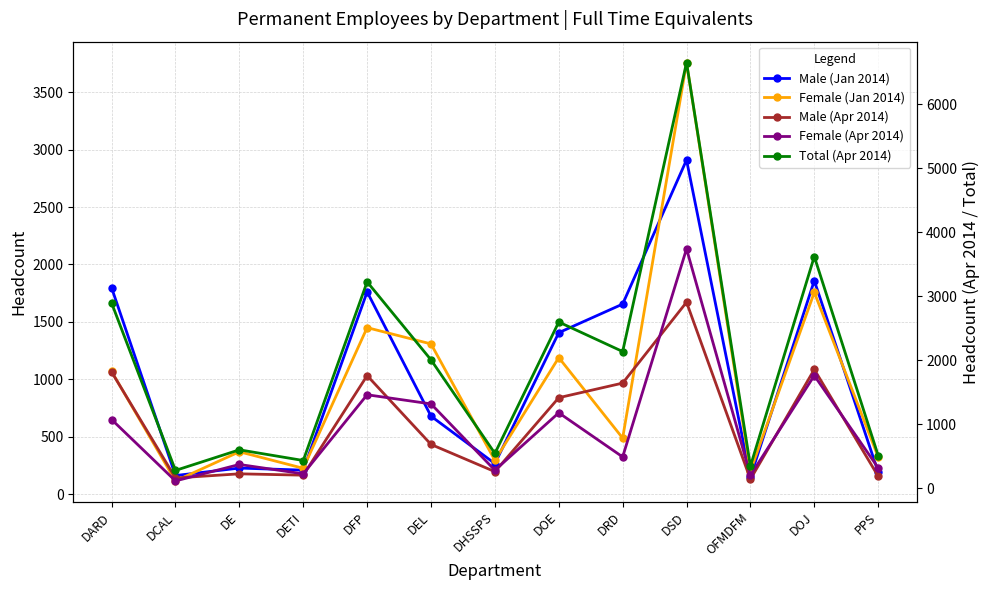

The value of Total (Apr 2014) at DFP is 3227. True or false?

True